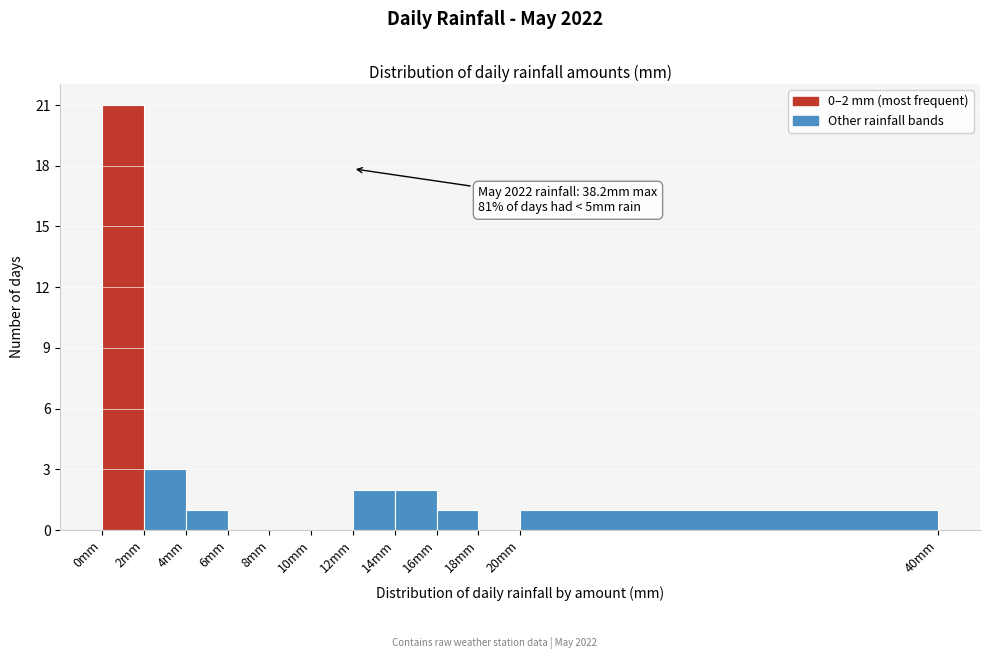

Over which range of the x-axis is the bar tallest?

0 to 2